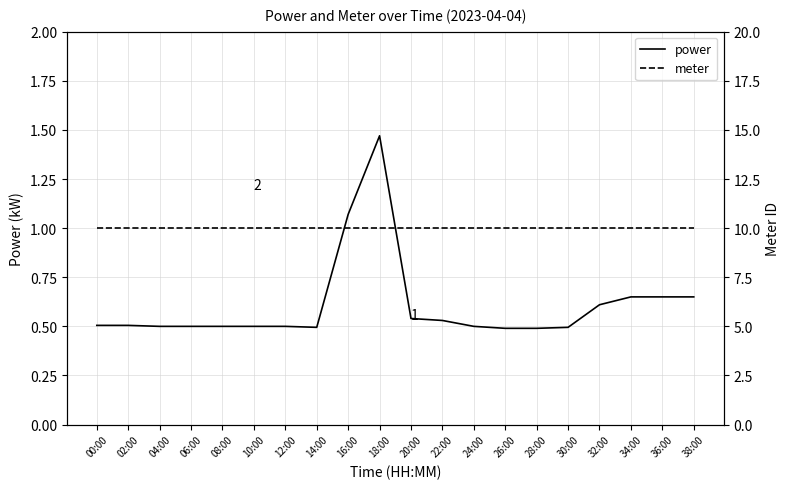

What is the value of the power point at the 18th from the left?

0.7